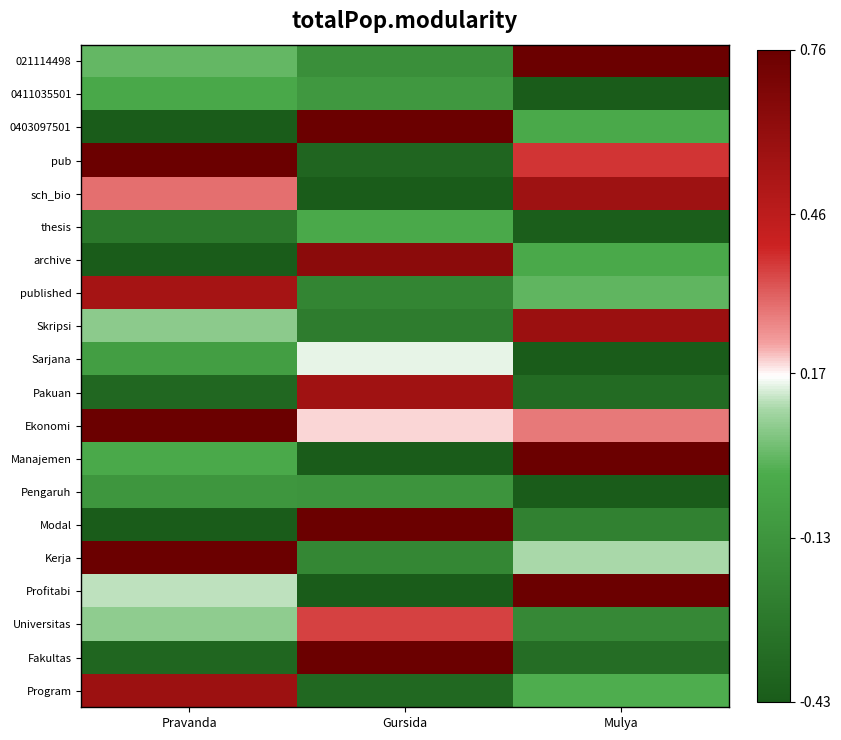

Between Mulya and Gursida, which is larger?

Mulya